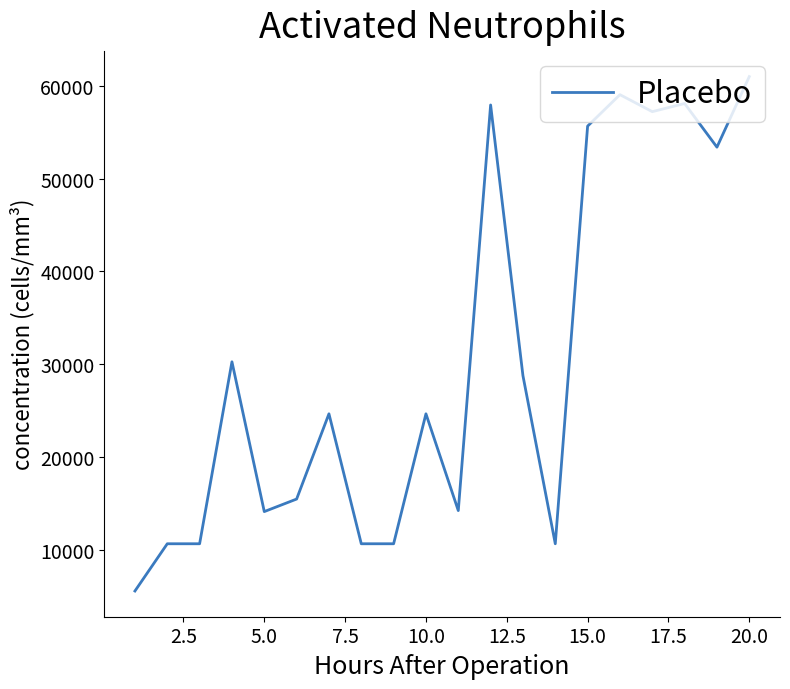

What is the maximum value shown in the chart?

60968.3